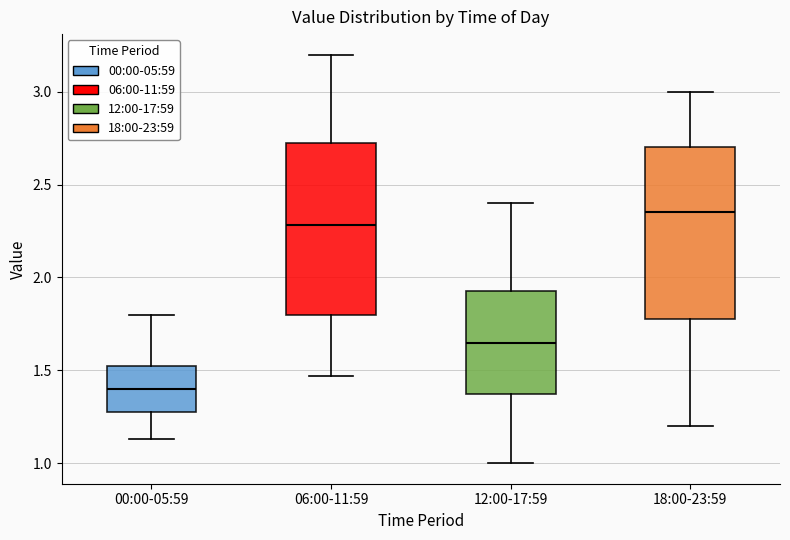

Reading left to right, read every box against the y-axis: the position of its median line, the range the box covers, and the ends of its whiskers. The values are not printed on the chart, so give them approximately, as read against the axis.

00:00-05:59: median 1.40, box 1.30 to 1.55, whiskers 1.15 to 1.80
06:00-11:59: median 2.30, box 1.80 to 2.75, whiskers 1.45 to 3.20
12:00-17:59: median 1.65, box 1.40 to 1.95, whiskers 1.00 to 2.40
18:00-23:59: median 2.35, box 1.80 to 2.70, whiskers 1.20 to 3.00